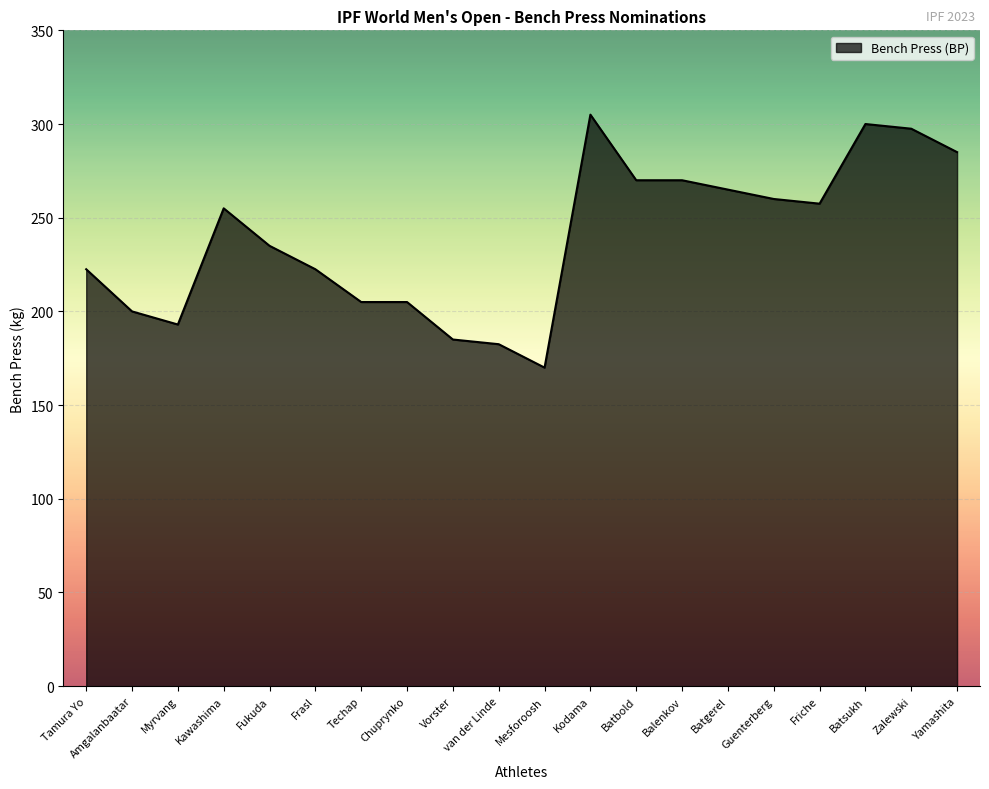

Reading left to right, extract all data points from this chart.

222.5	200.0	193.0	255.0	235.0	222.5	205.0	205.0	185.0	182.5	170.0	305.0	270.0	270.0	265.0	260.0	257.5	300.0	297.5	285.0